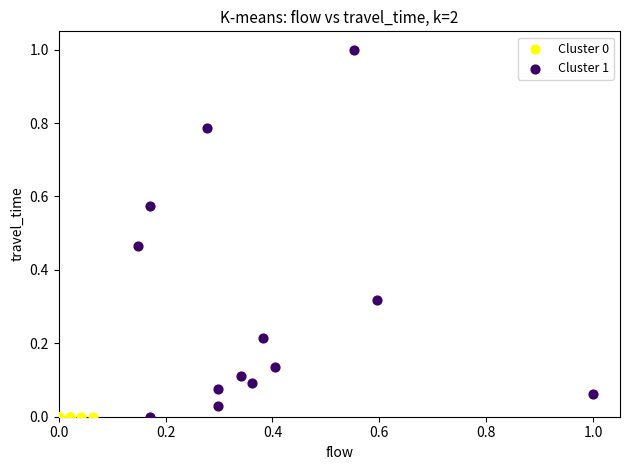

Which series reaches the maximum Y coordinate?

Cluster 1